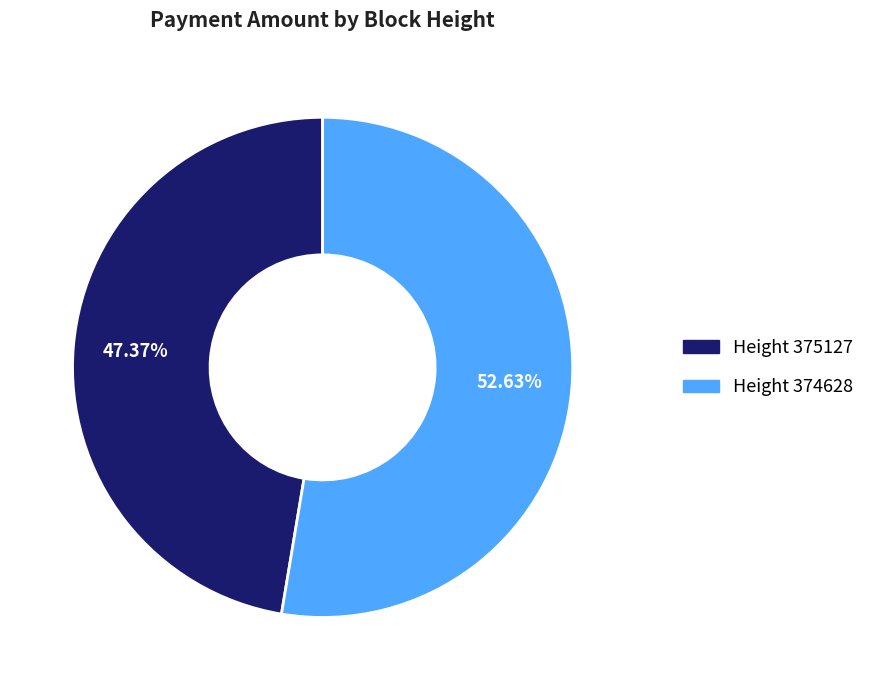

Does any single category account for the majority?

Yes